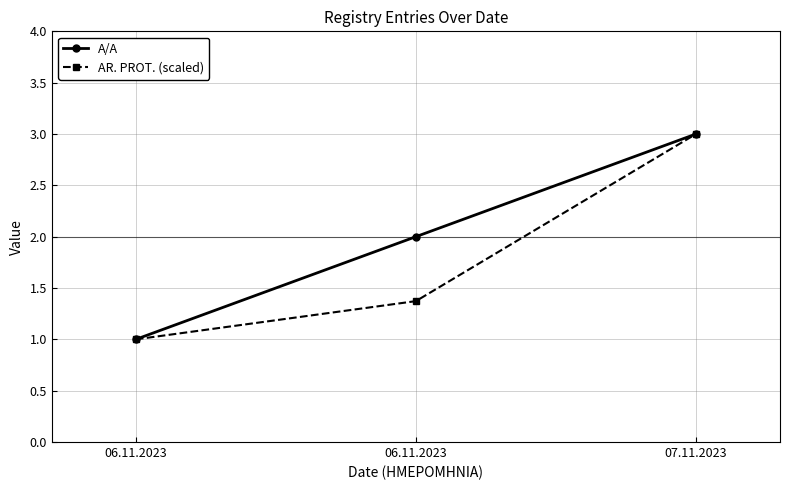

Read the A/A value at 07.11.2023.

3.0